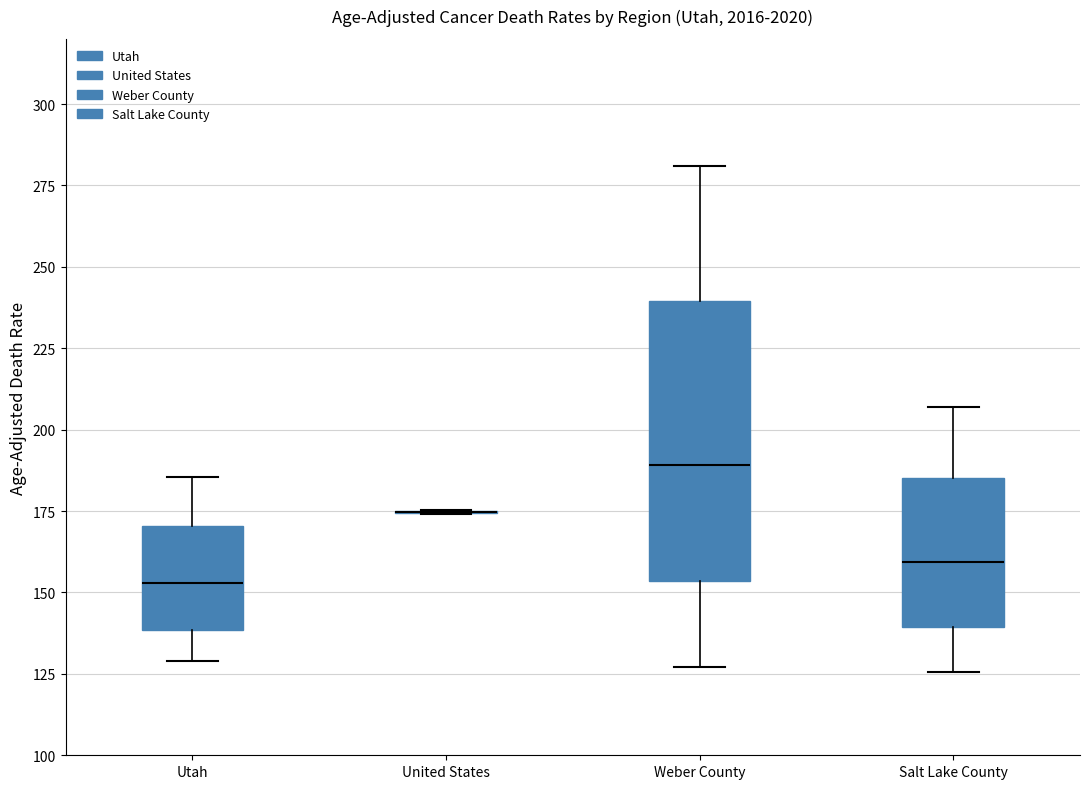

Where does the upper whisker of the box for Salt Lake County end on the y-axis? The values are not printed on the chart, so give them approximately, as read against the axis.

205